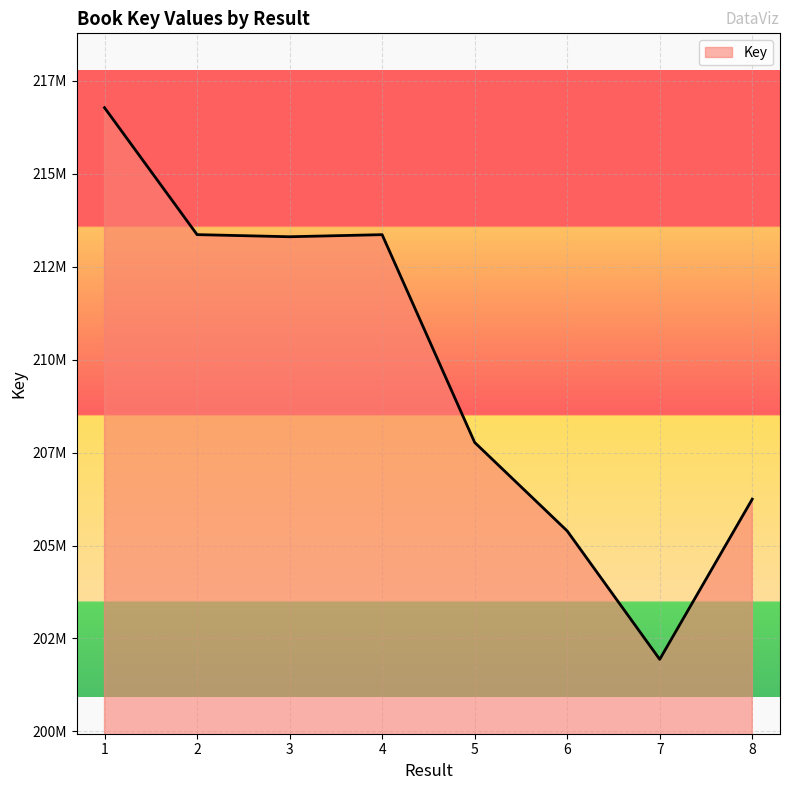

Does the chart display data point markers on the line(s)?

No